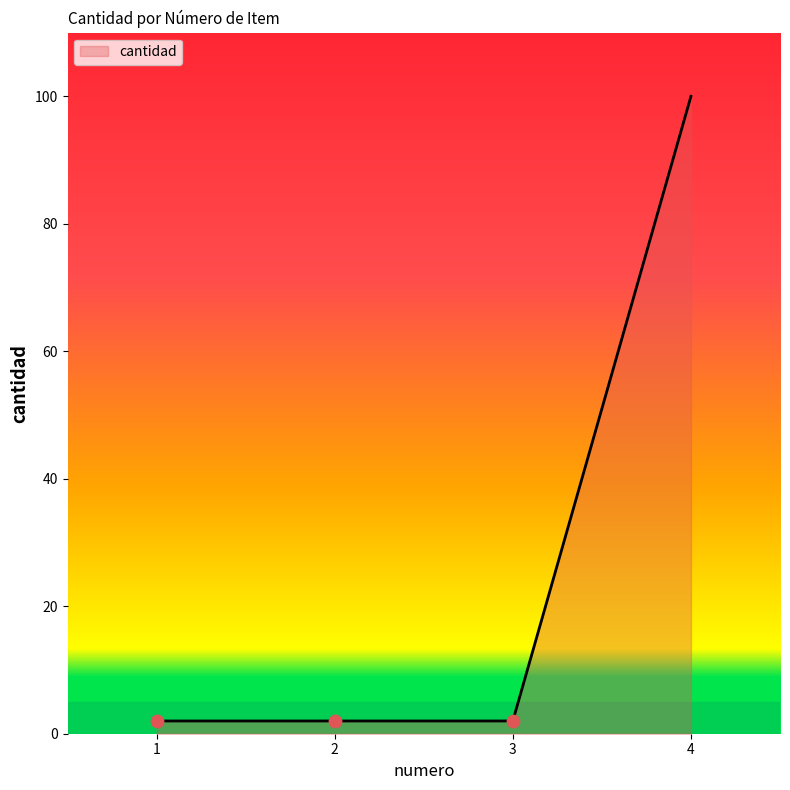

What is the change in value from 2 to 4?

+98